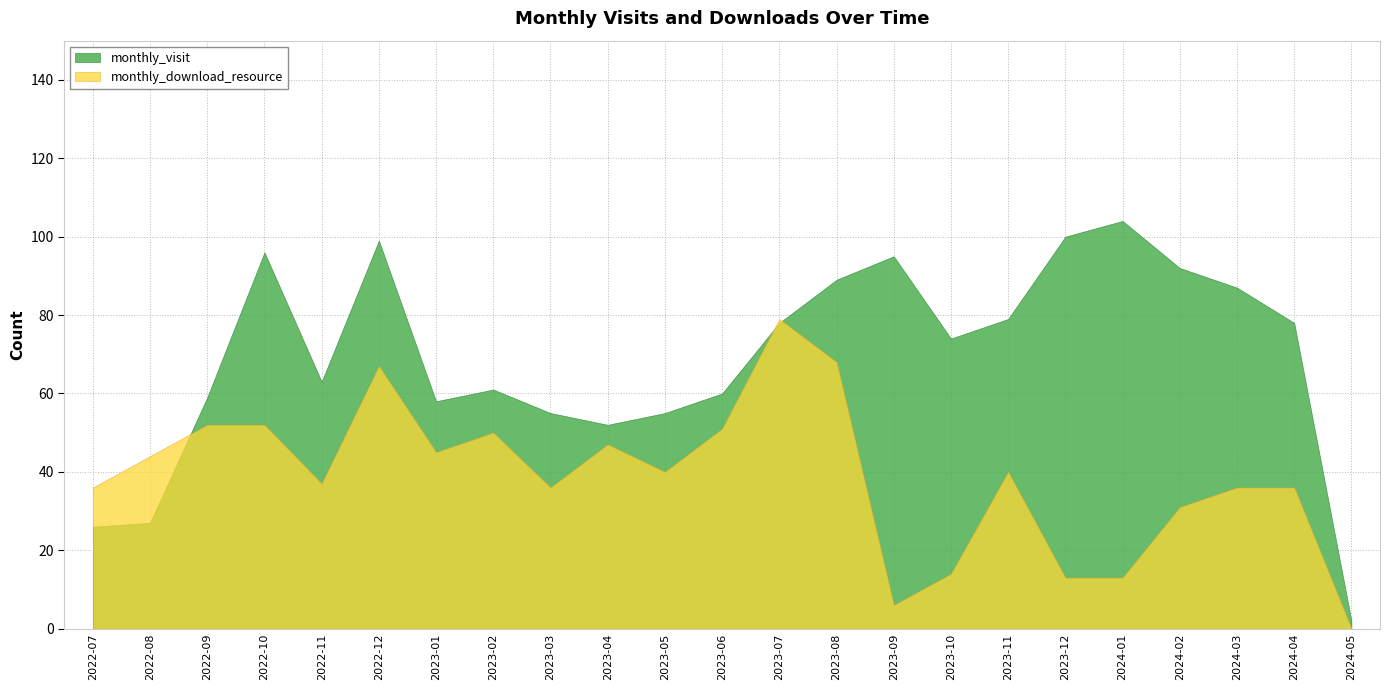

Where is the first local maximum for monthly_download_resource?

2022-12